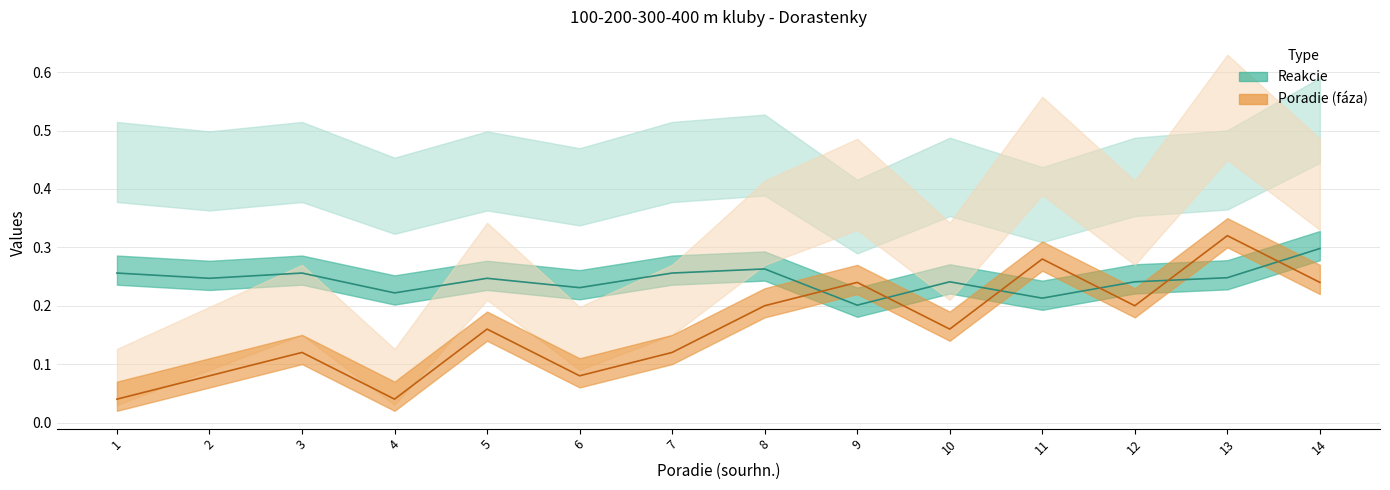

Reading left to right, list all the values displayed in this chart.

Reakcie: 1=0.3	2=0.2	3=0.3	4=0.2	5=0.2	6=0.2	7=0.3	8=0.3	9=0.2	10=0.2	11=0.2	12=0.2	13=0.2	14=0.3
Poradie (faza): 1=0.0	2=0.1	3=0.1	4=0.0	5=0.2	6=0.1	7=0.1	8=0.2	9=0.2	10=0.2	11=0.3	12=0.2	13=0.3	14=0.2